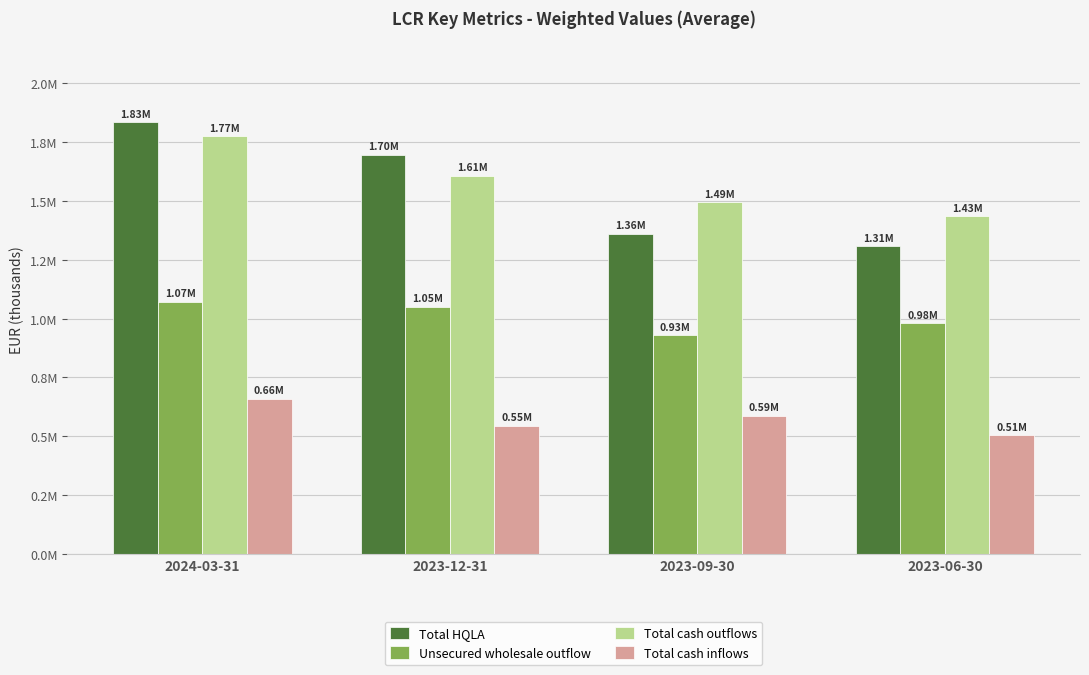

What is the average value of the Total cash inflows series?

574010.1